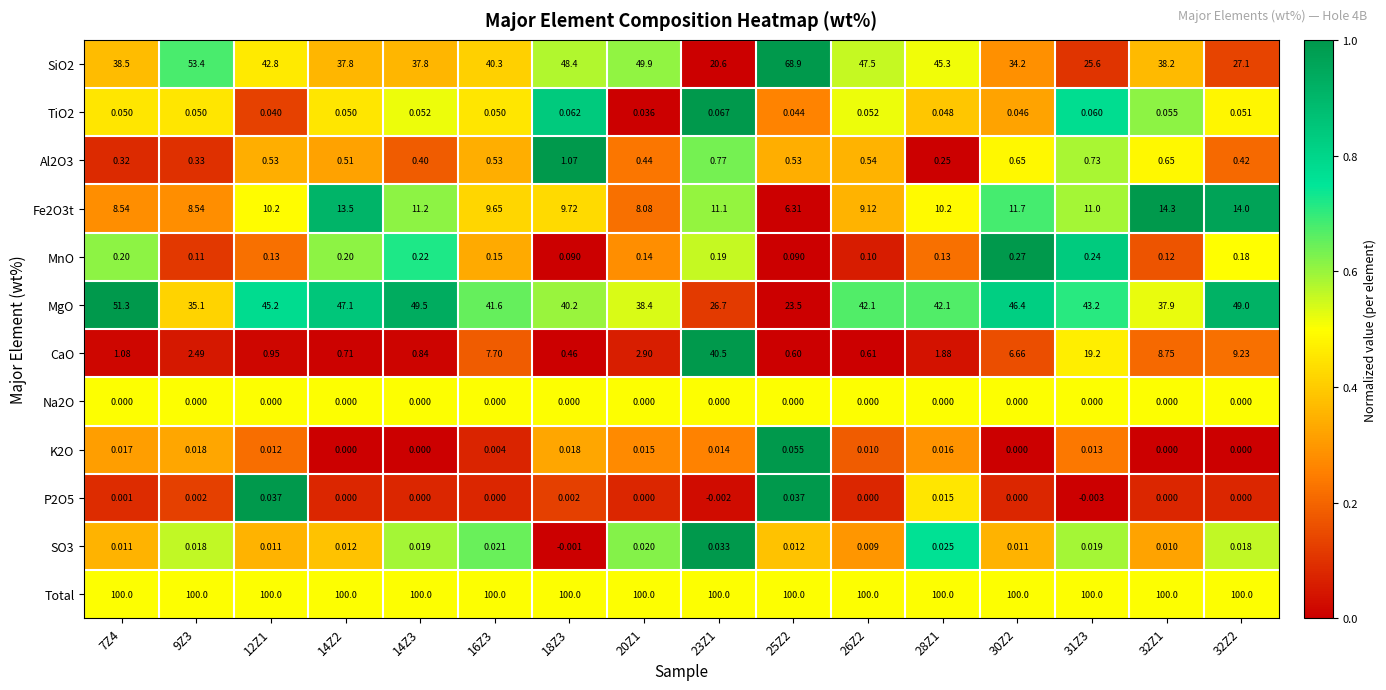

Rank the series at 31Z3 from lowest to highest value.

P2O5, Na2O, K2O, SO3, TiO2, MnO, Al2O3, Fe2O3t, CaO, SiO2, MgO, Total